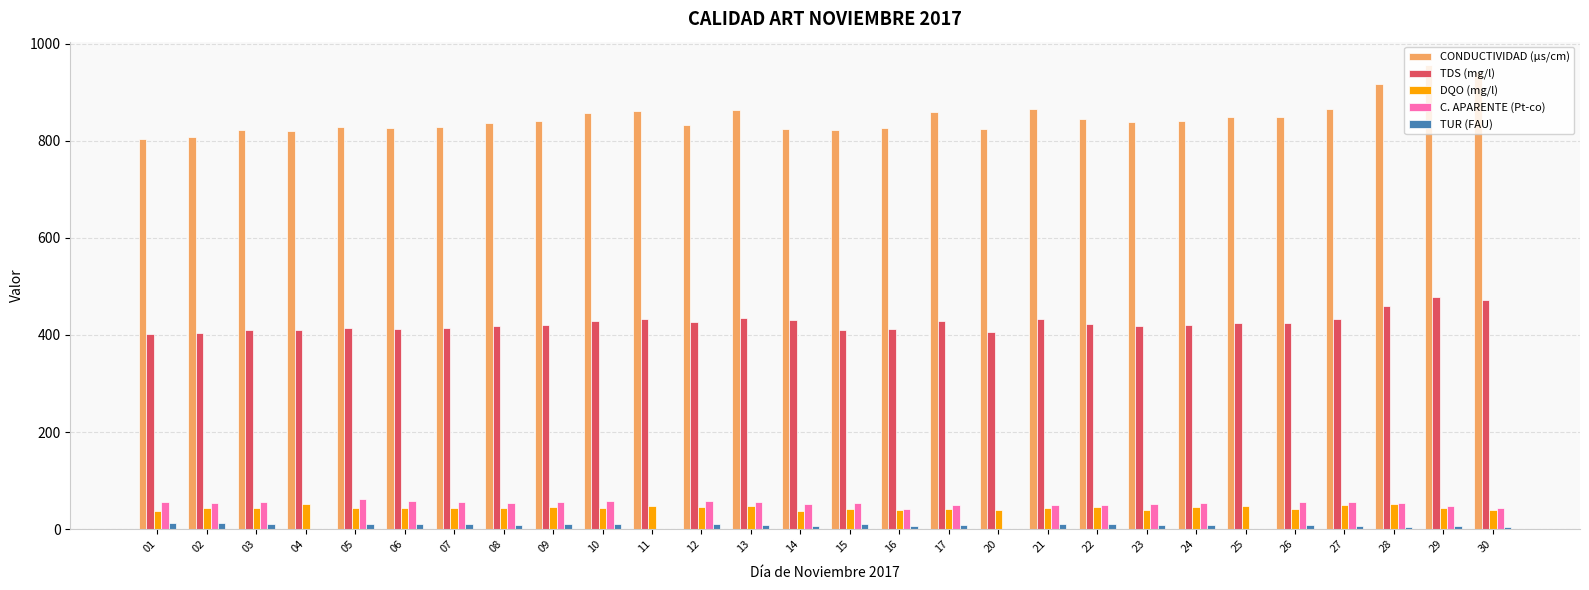

What is the difference between the C. APARENTE (Pt-co) values at 04 and 02?

55